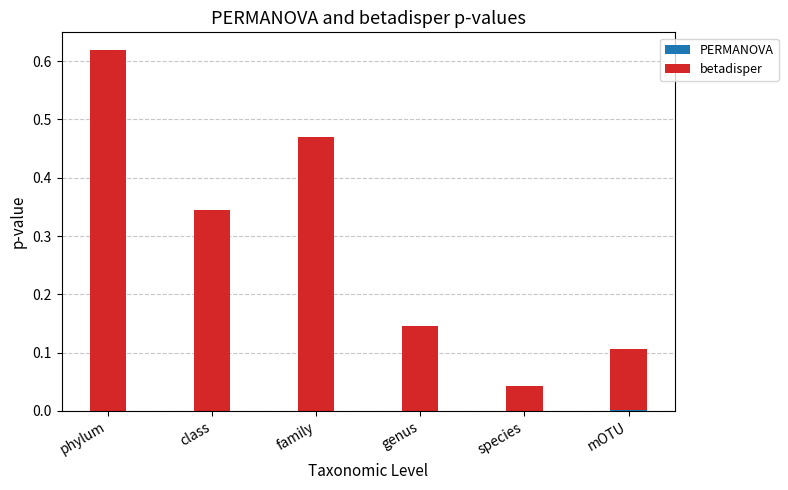

At which category is the sum across all series the highest?

phylum